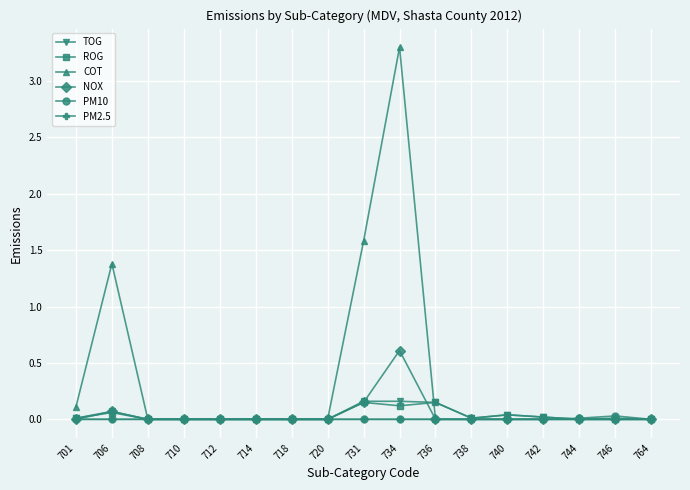

What are all the series names shown in the legend?

TOG, ROG, COT, NOX, PM10, PM2.5